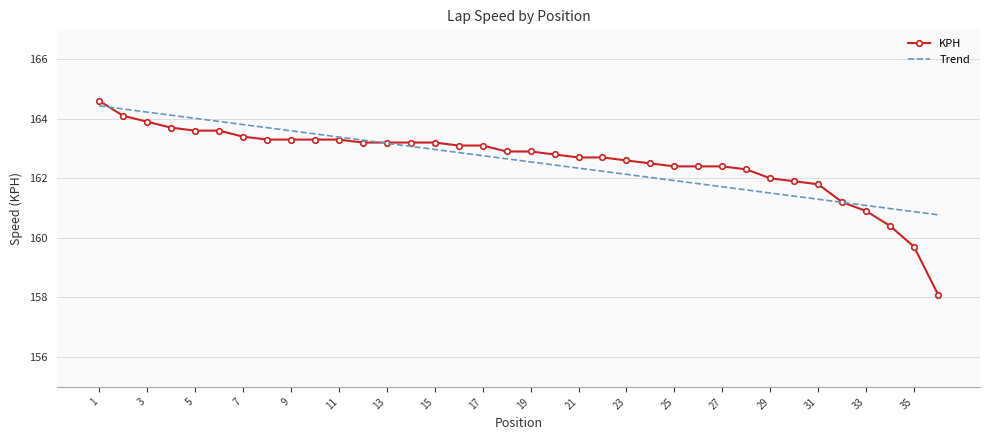

Where does the data first go above 162?

1